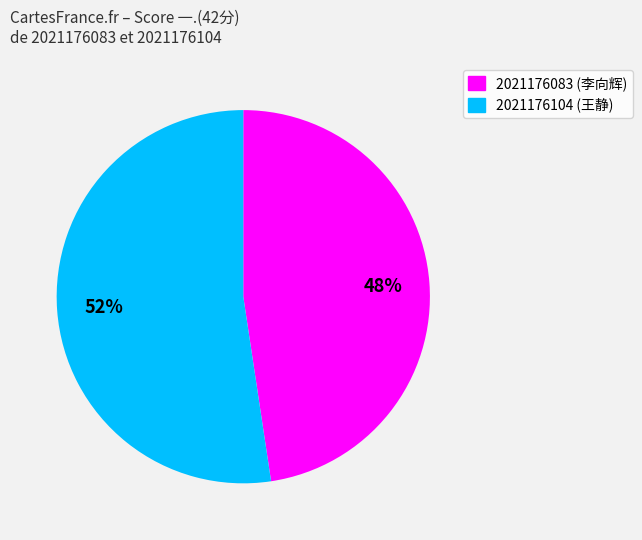

To the nearest percent, what portion does 2021176104 represent?

52%